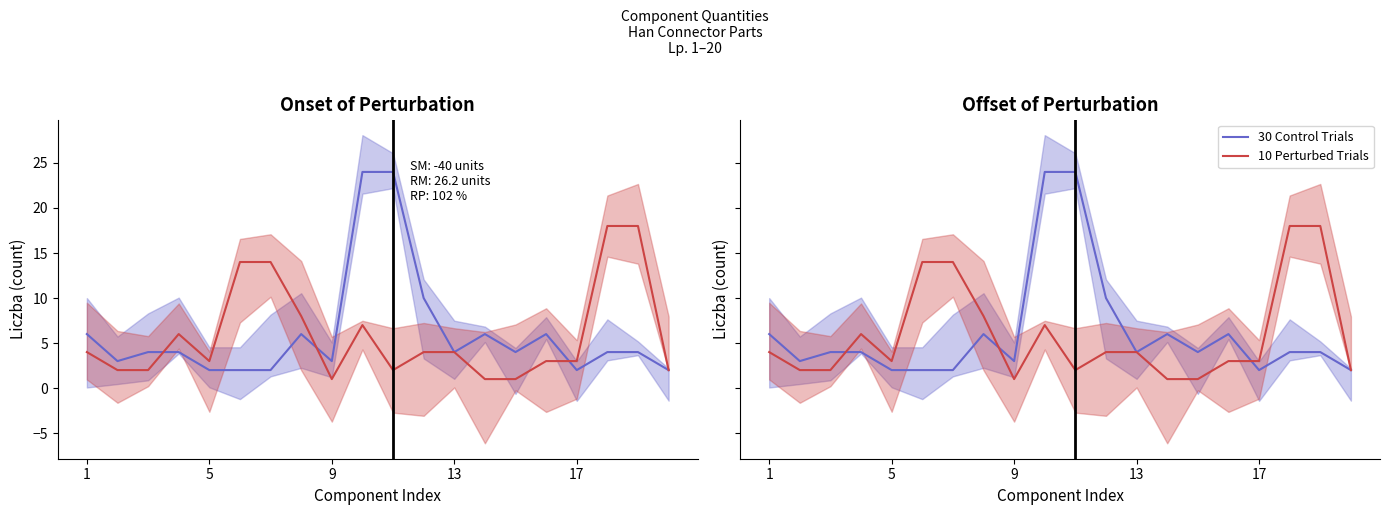

How many series are shown in this chart?

2